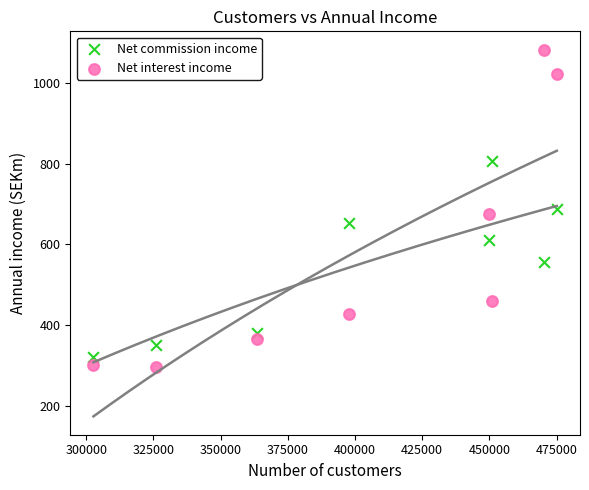

Which series has the widest spread of Y values?

Net interest income